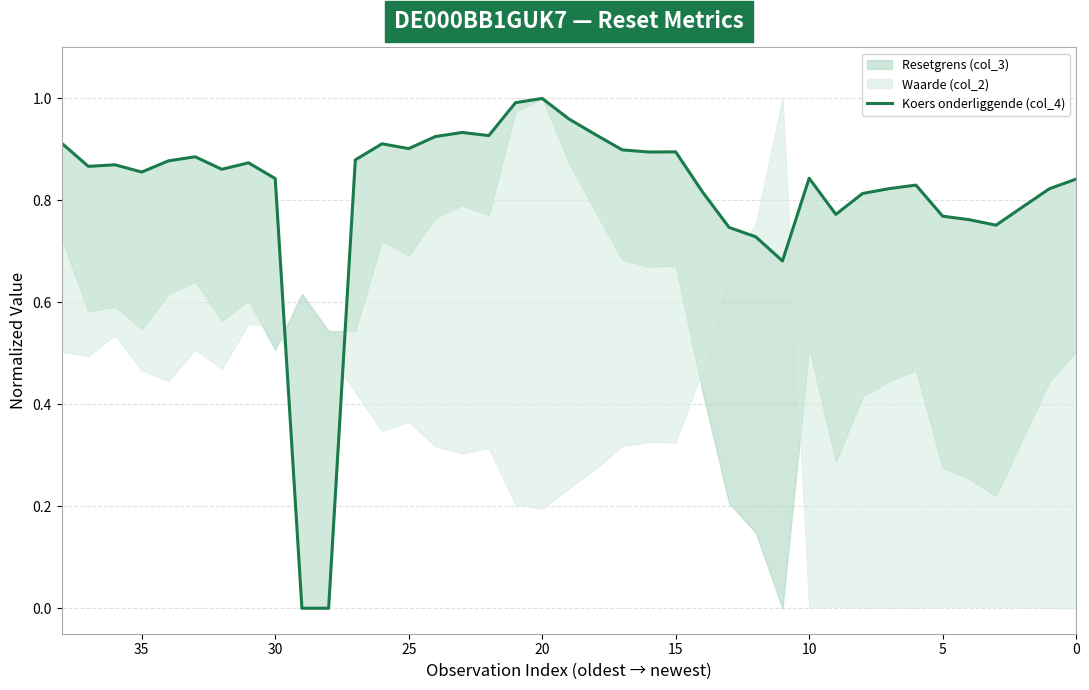

Does the chart display data point markers on the line(s)?

No